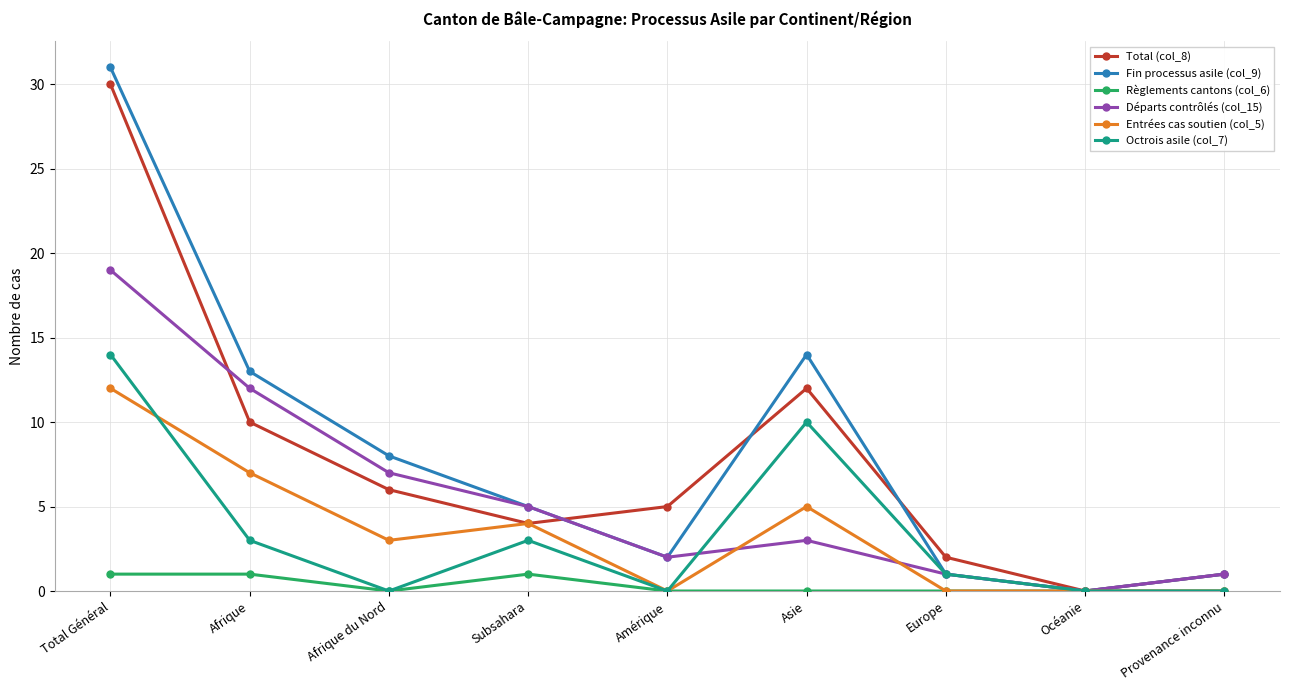

Rank the series by their maximum value, from lowest to highest.

Règlements cantons (col_6), Entrées cas soutien (col_5), Octrois asile (col_7), Départs contrôlés (col_15), Total (col_8), Fin processus asile (col_9)